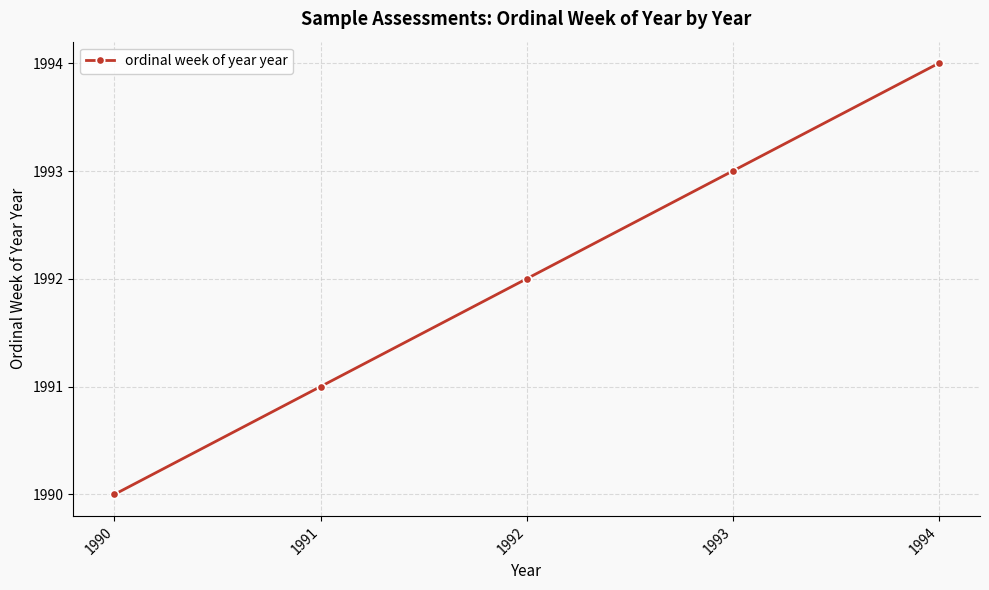

What is the value of the 2nd point from the left?

1991